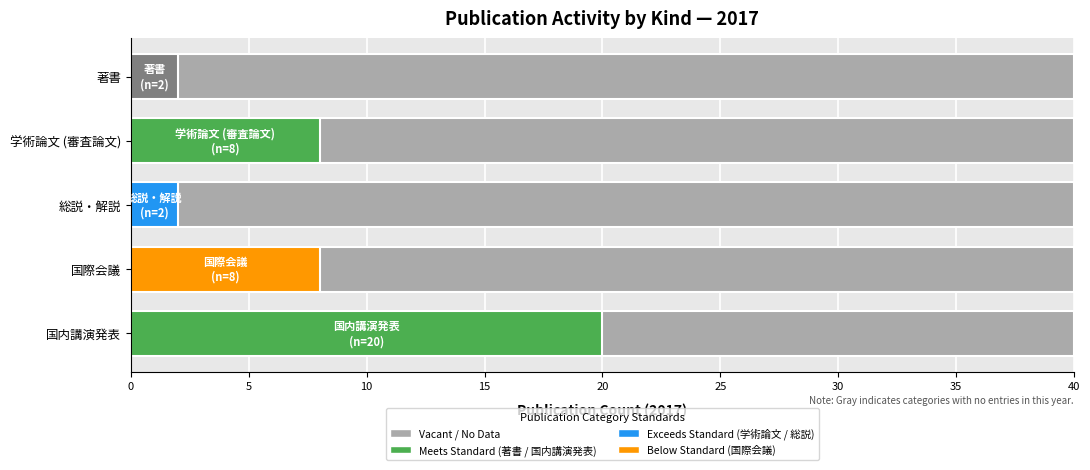

Reading right to left, extract all data points from this chart.

著書: 0	0	0	0	2
学術論文 (審査論文): 0	0	0	8	0
総説・解説: 0	0	2	0	0
国際会議: 0	8	0	0	0
国内講演発表: 20	0	0	0	0